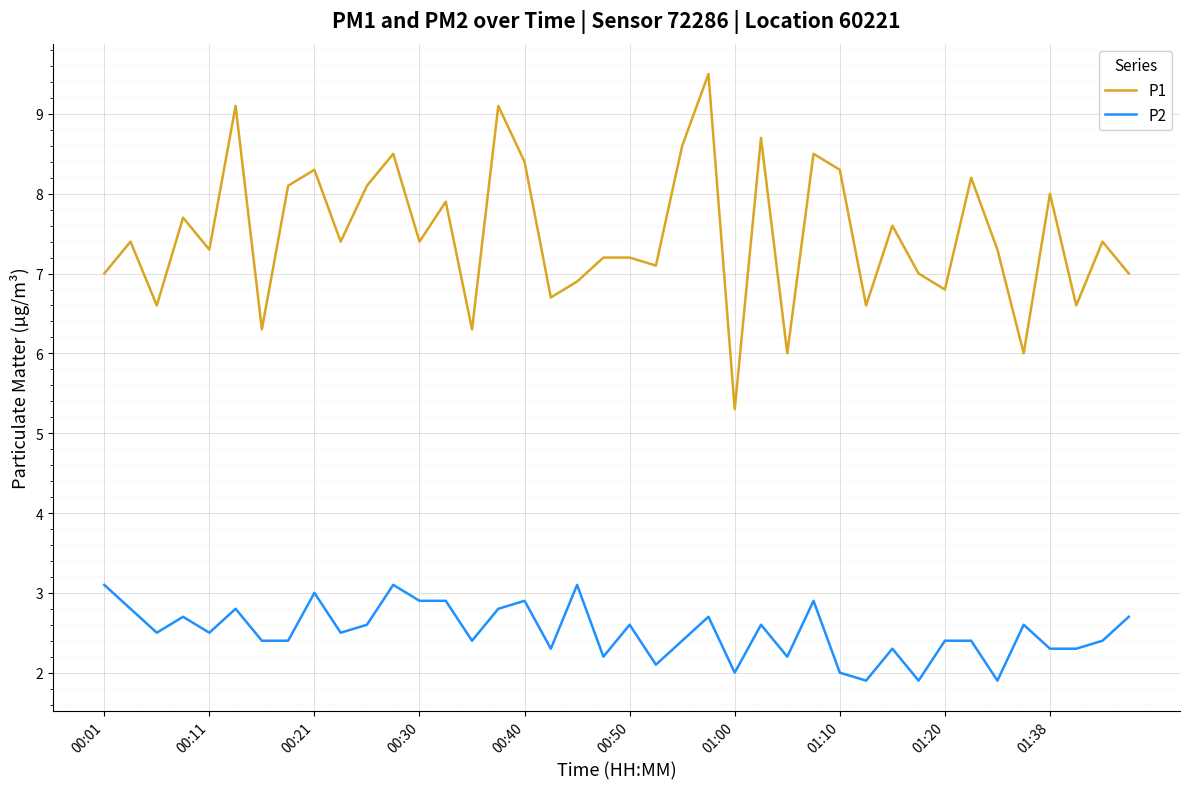

How many lines are shown in the chart?

2